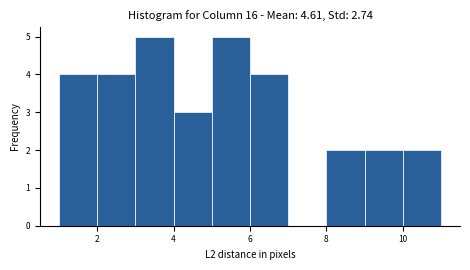

Reading left to right, transcribe this chart: for each bar, give the range it covers on the x-axis and its height. The values are not printed on the chart, so give them approximately, as read against the axis.

1 to 2: 4
2 to 3: 4
3 to 4: 5
4 to 5: 3
5 to 6: 5
6 to 7: 4
7 to 8: 0
8 to 9: 2
9 to 10: 2
10 to 11: 2